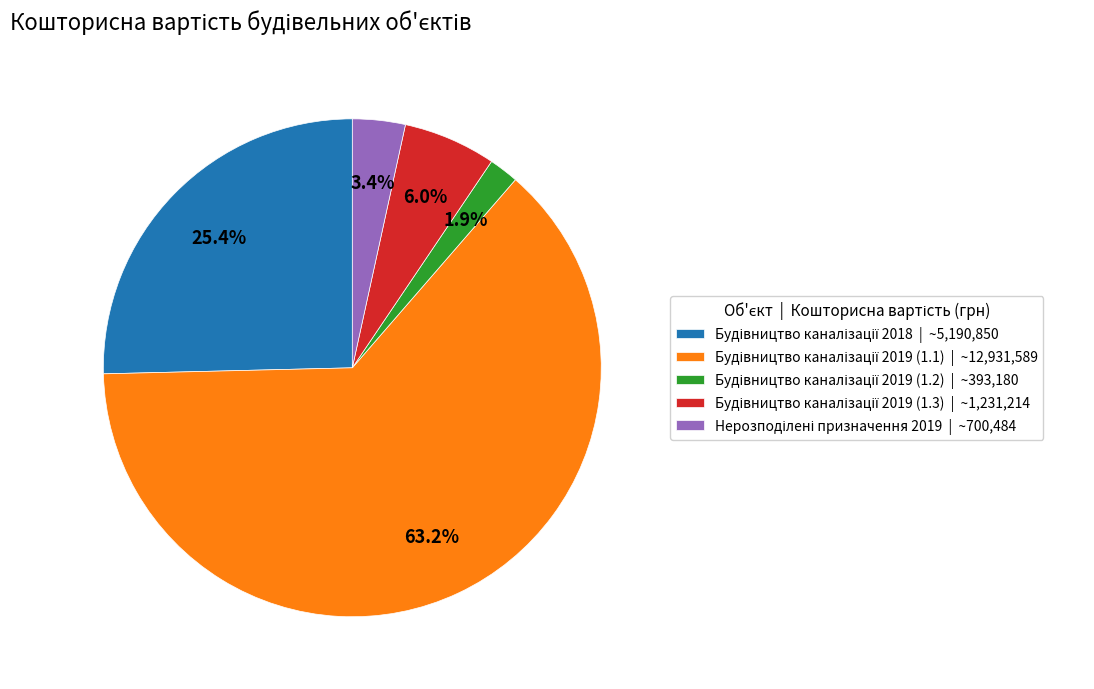

Does any single category account for the majority?

Yes